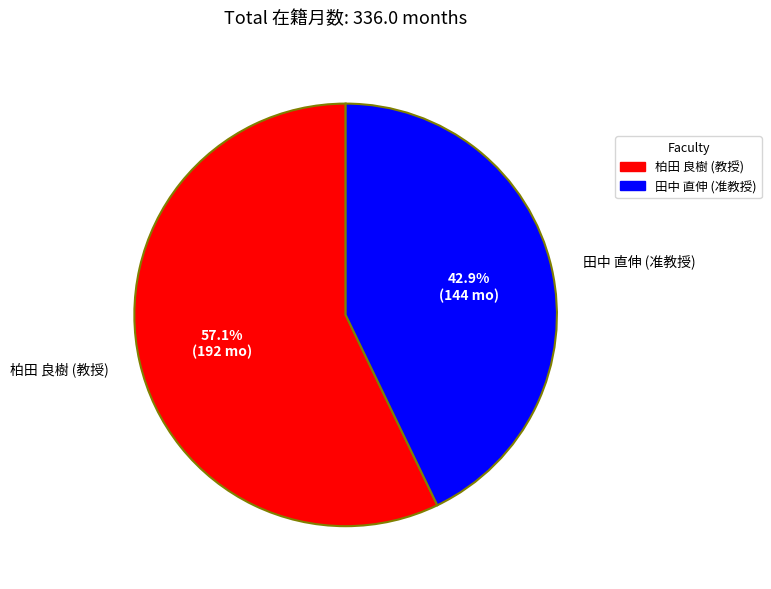

What is the smallest slice in the pie chart?

田中 直伸 (准教授)